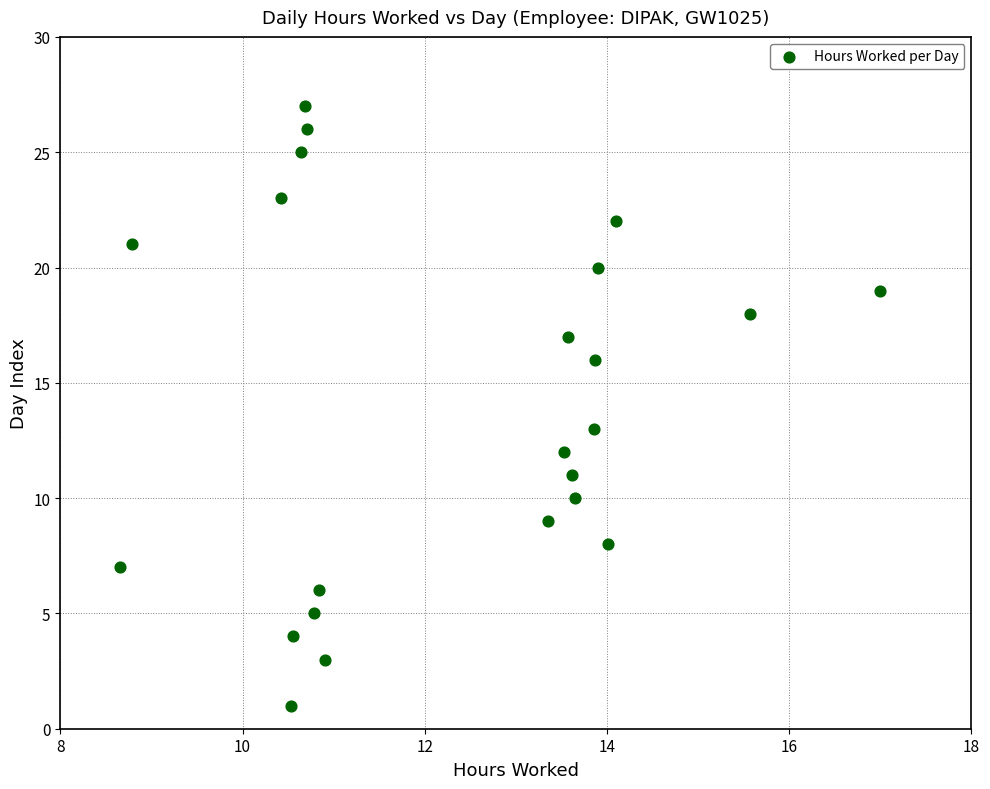

What is the range of Y values (max minus min)?

26